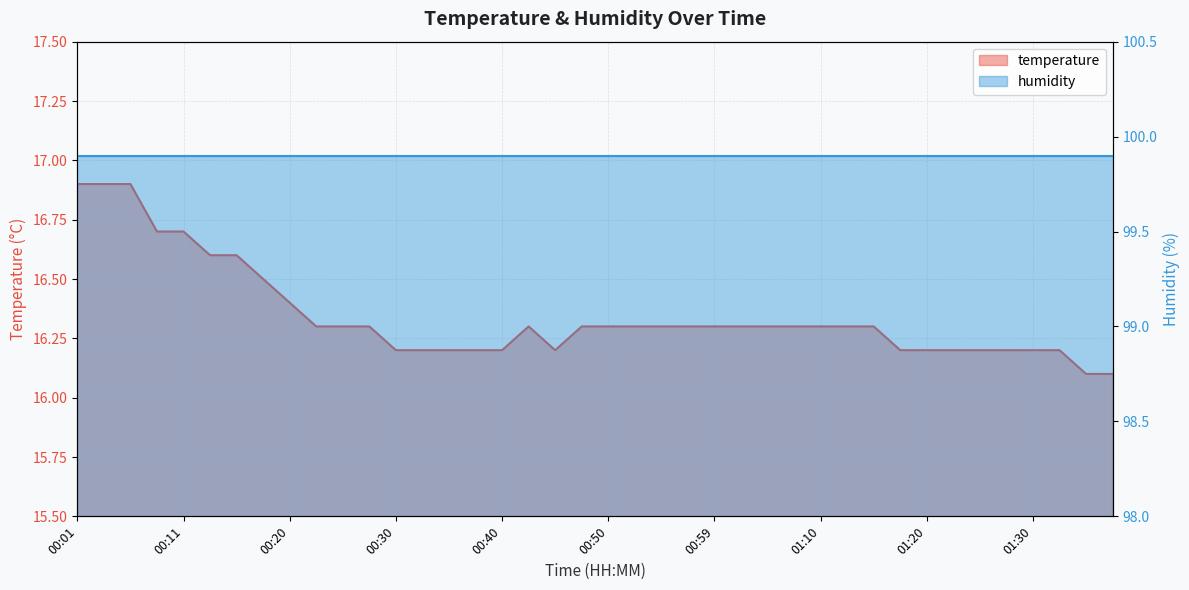

What is the value of the 38th point from the left?

16.2